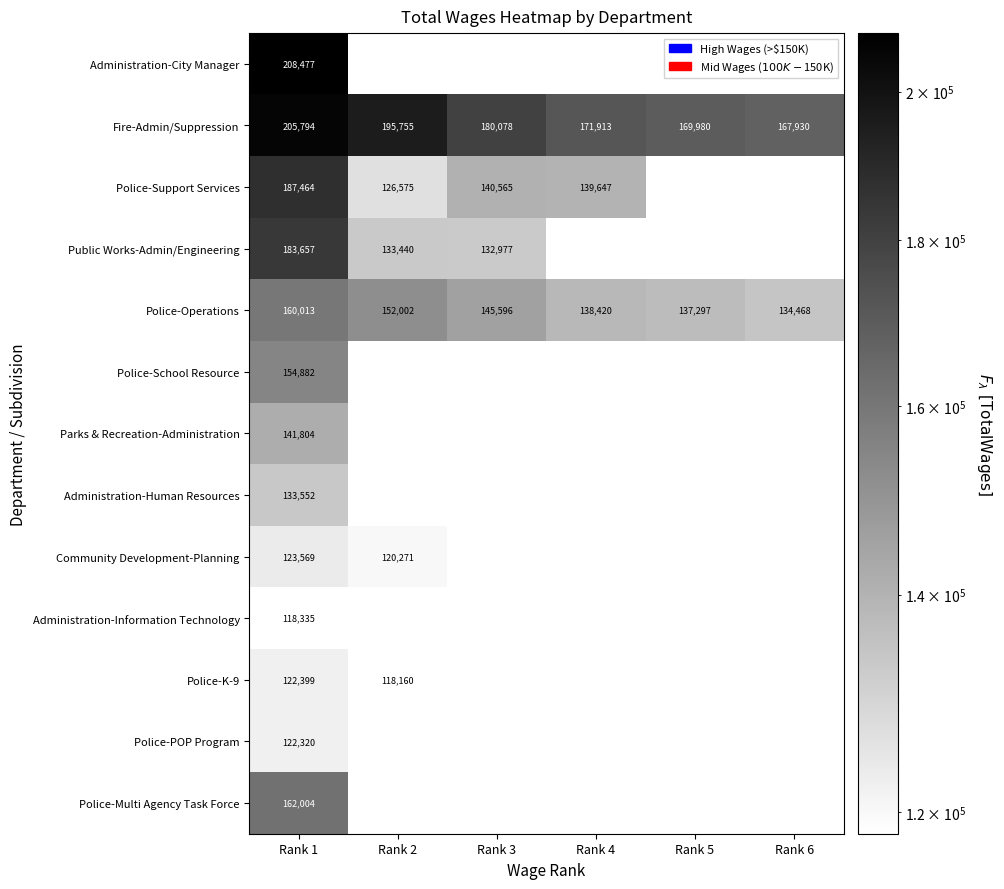

Is the value of Administration-Information Technology at Rank 1 greater than the value of Fire-Admin/Suppression at Rank 6?

No